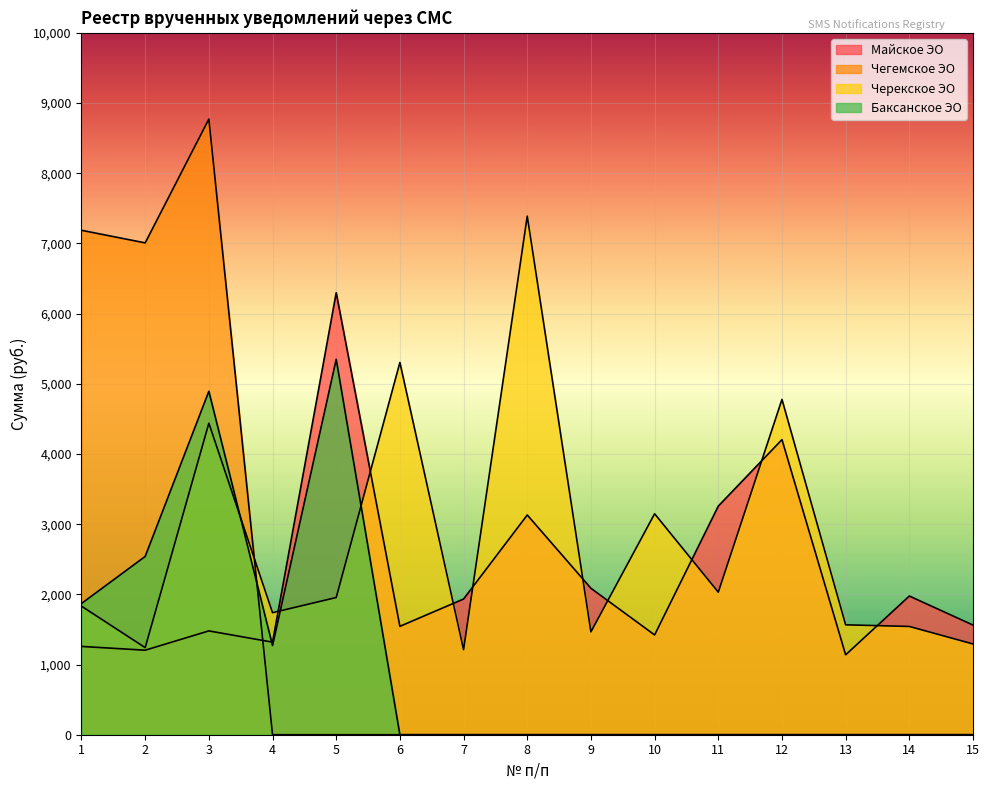

At which category does Майское ЭО reach its first local valley?

2